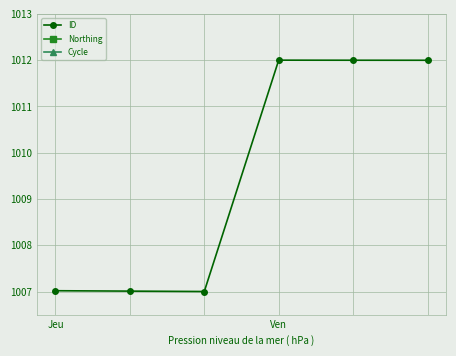

True or false: ID has more than 2 points higher than both neighbors.

False